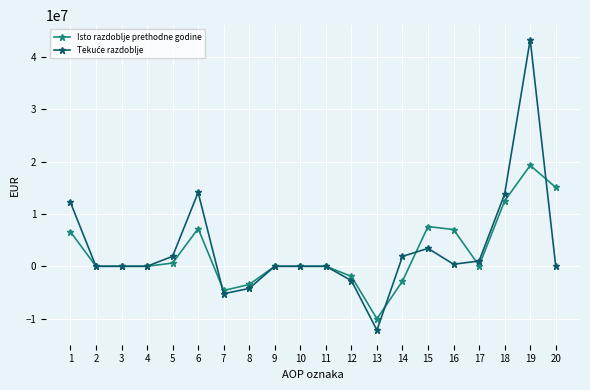

True or false: Isto razdoblje prethodne godine has more than 1 interior local peaks.

True